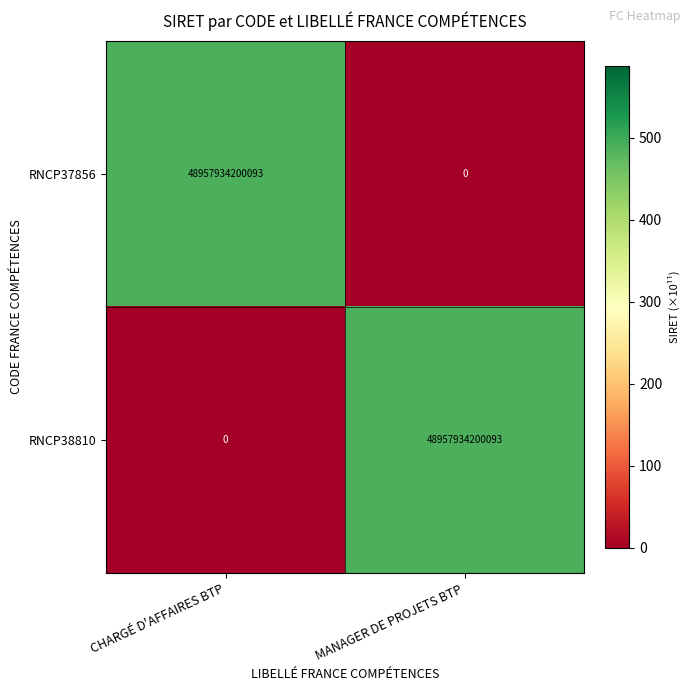

What is the difference between the highest and lowest values at MANAGER DE PROJETS BTP?

48957934200093